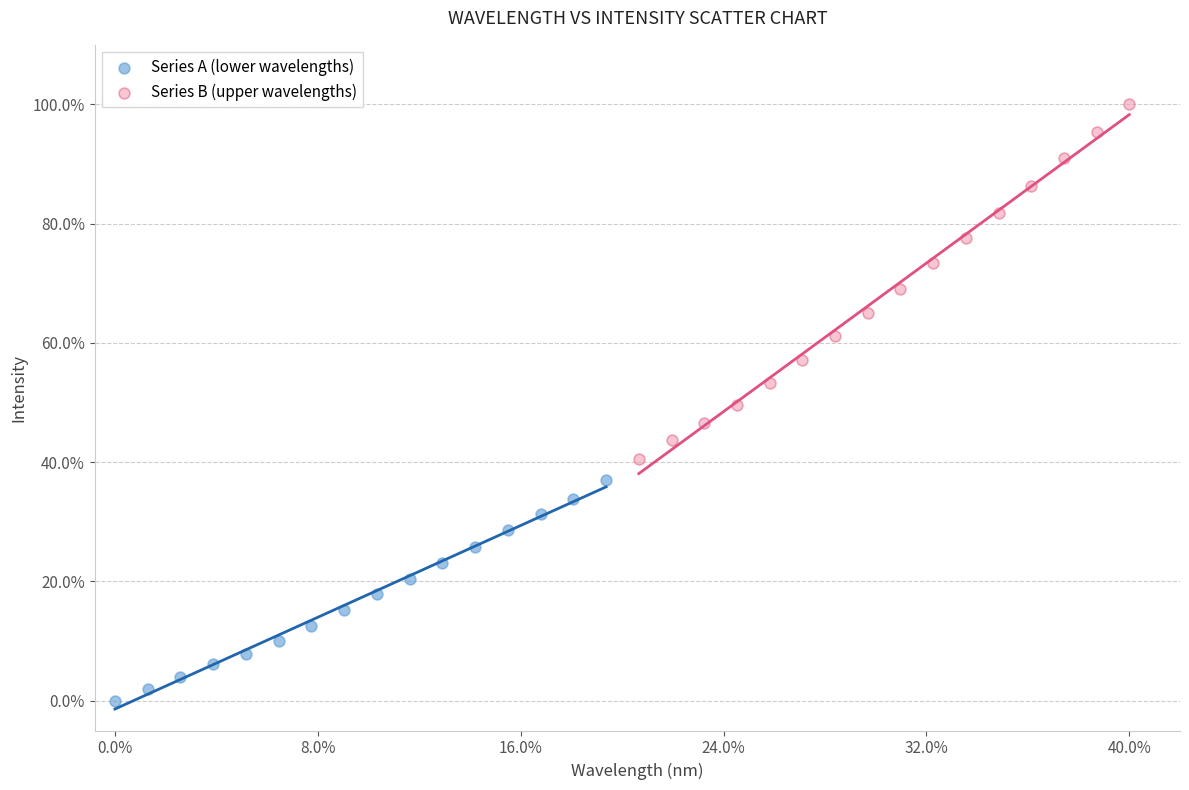

What are all the series names shown in the legend?

Series A (lower wavelengths), Series B (upper wavelengths)